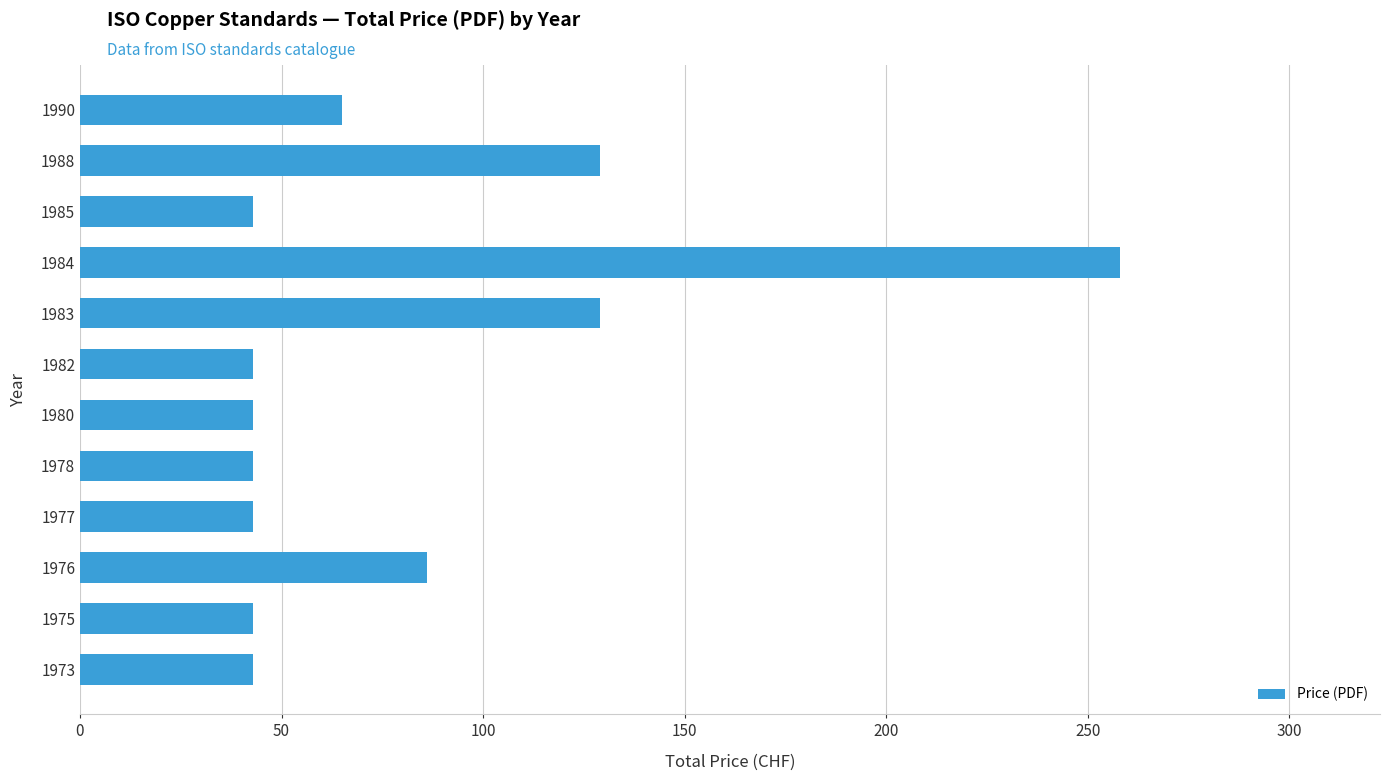

The value at 1985 is 24. True or false?

False